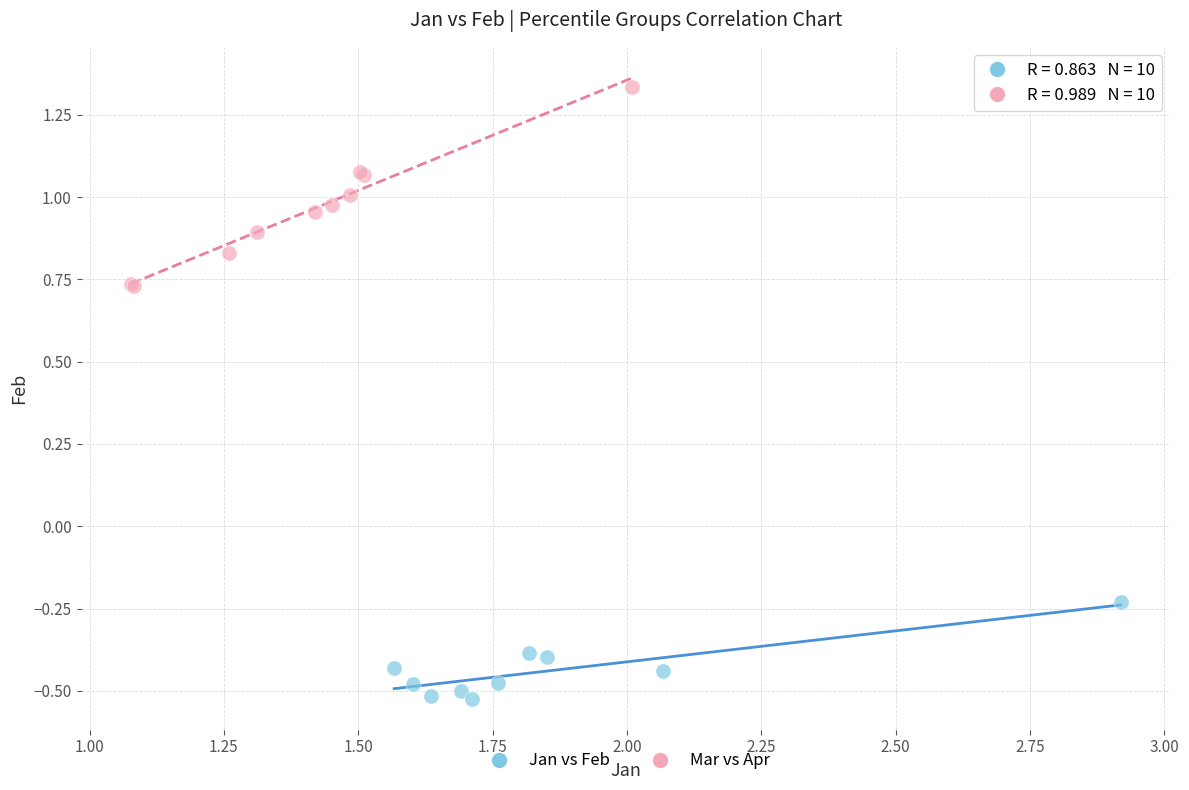

Which series has the largest Y range (max minus min)?

Mar vs Apr